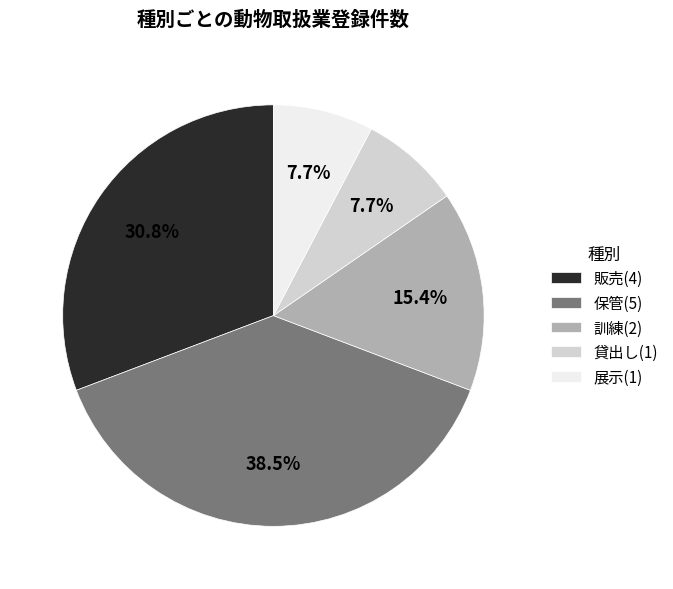

What is the largest slice in the pie chart?

保管